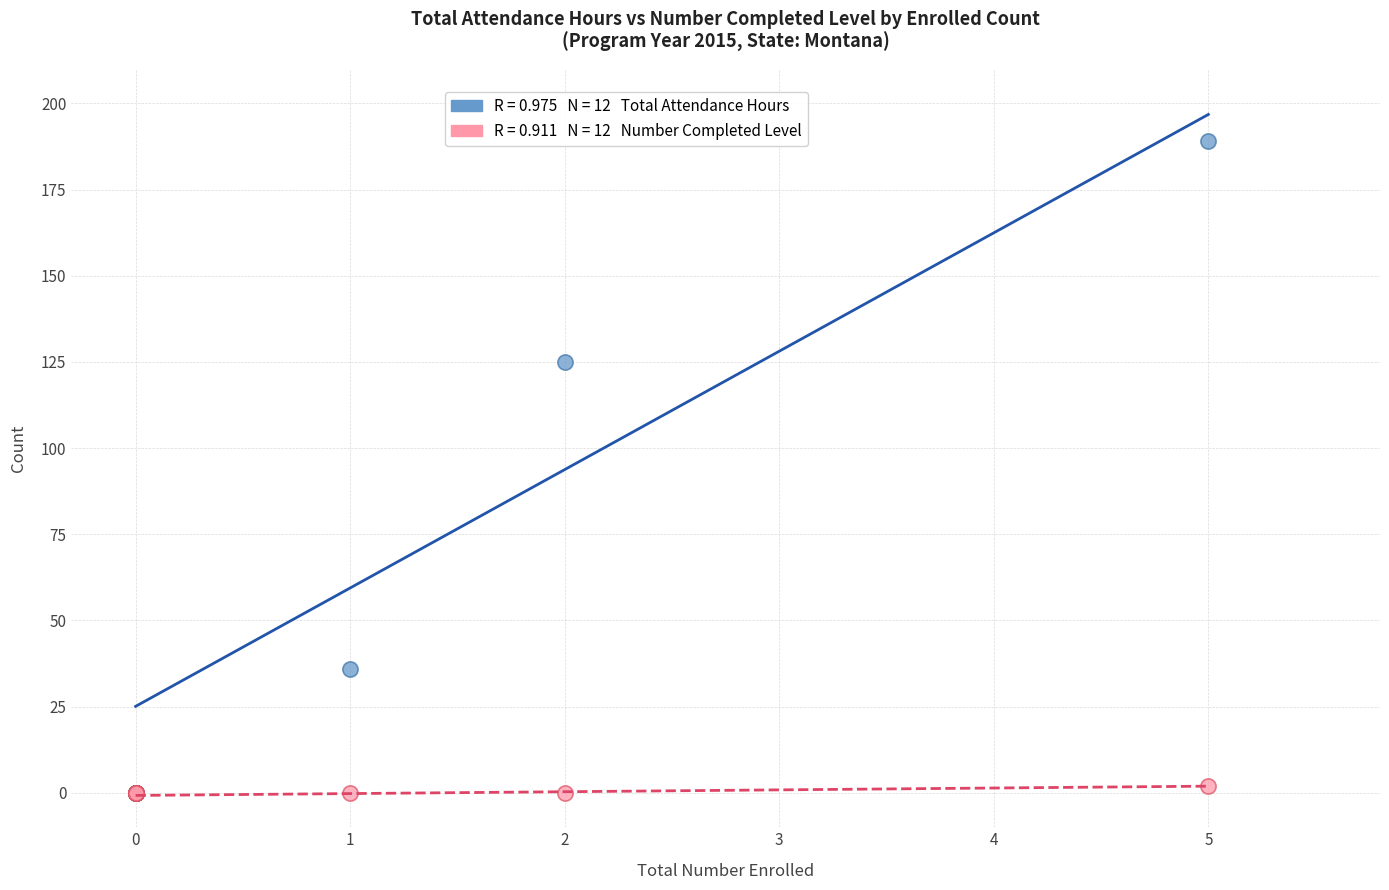

Across all series, what Y value is closest to 94?

125